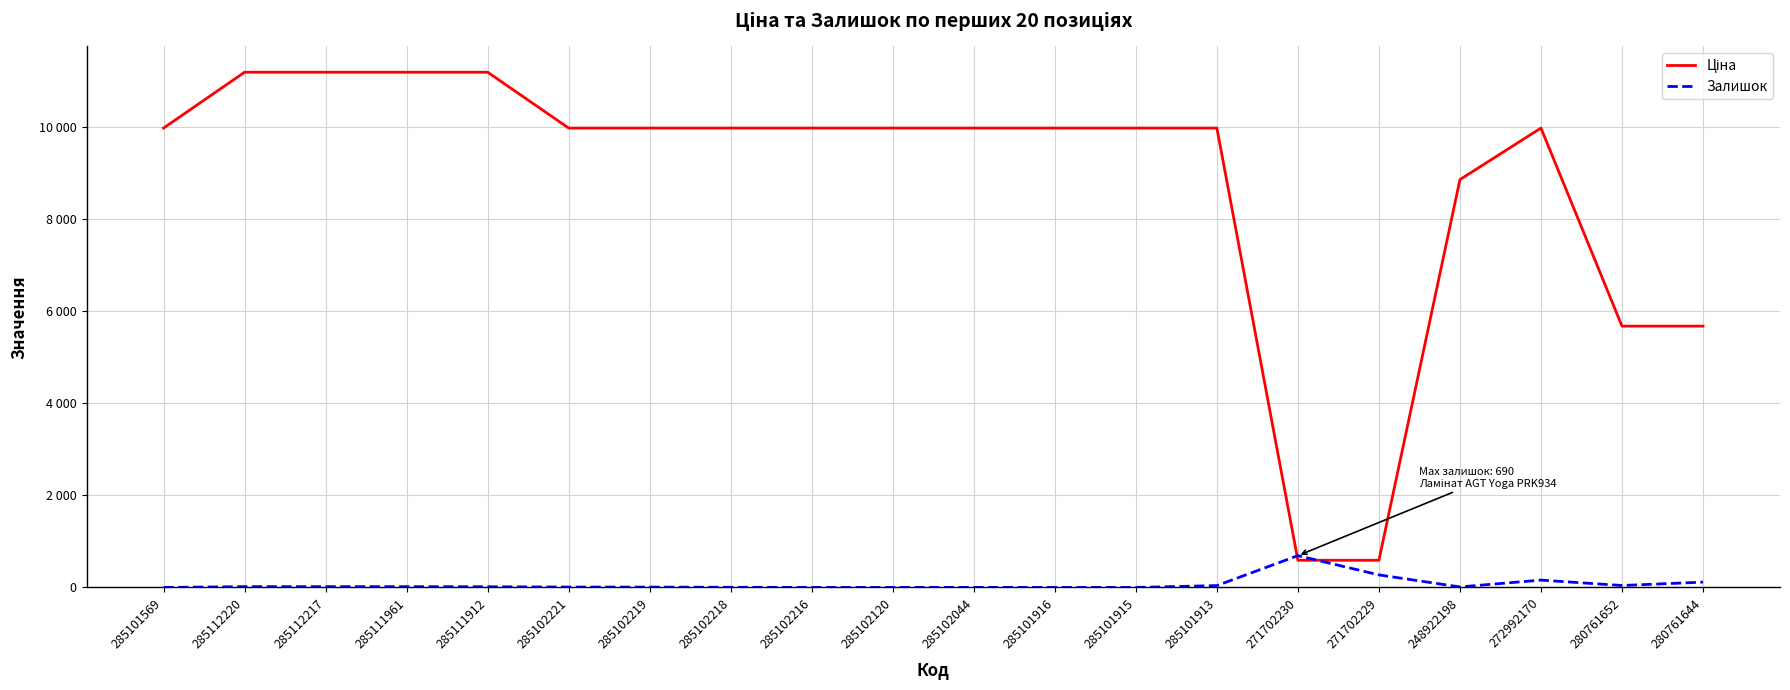

Is this an area chart (filled region under the line)?

No